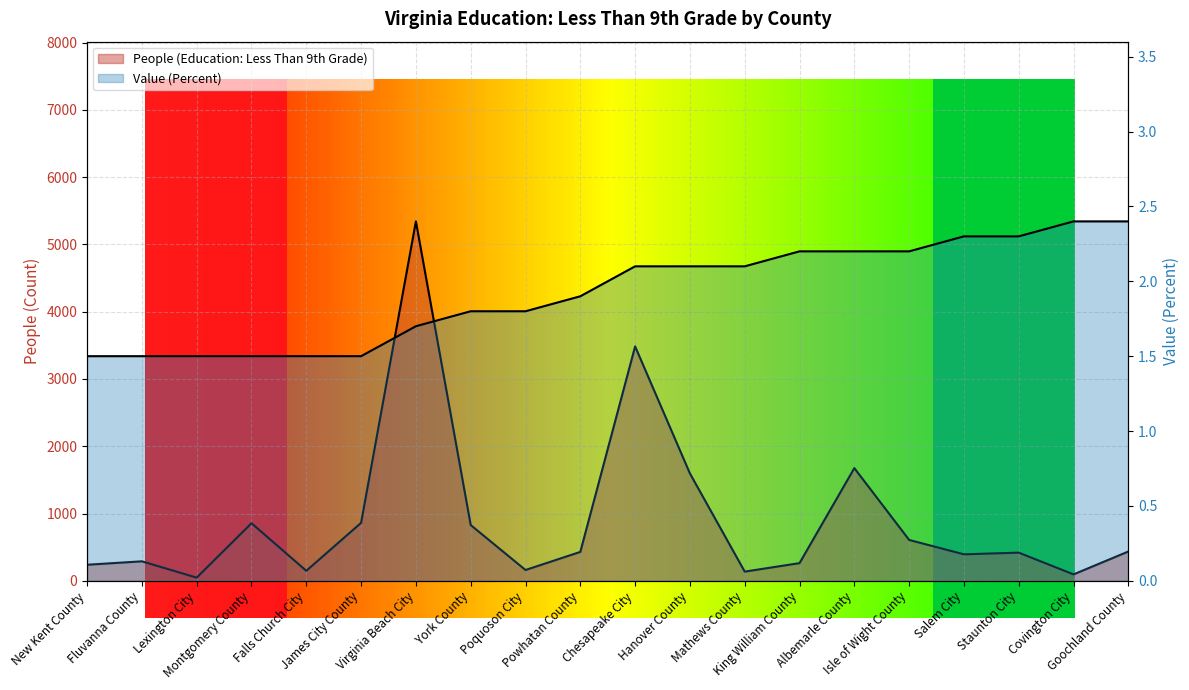

Rank the series by their maximum value, from highest to lowest.

People (Education: Less Than 9th Grade), Value (Percent)